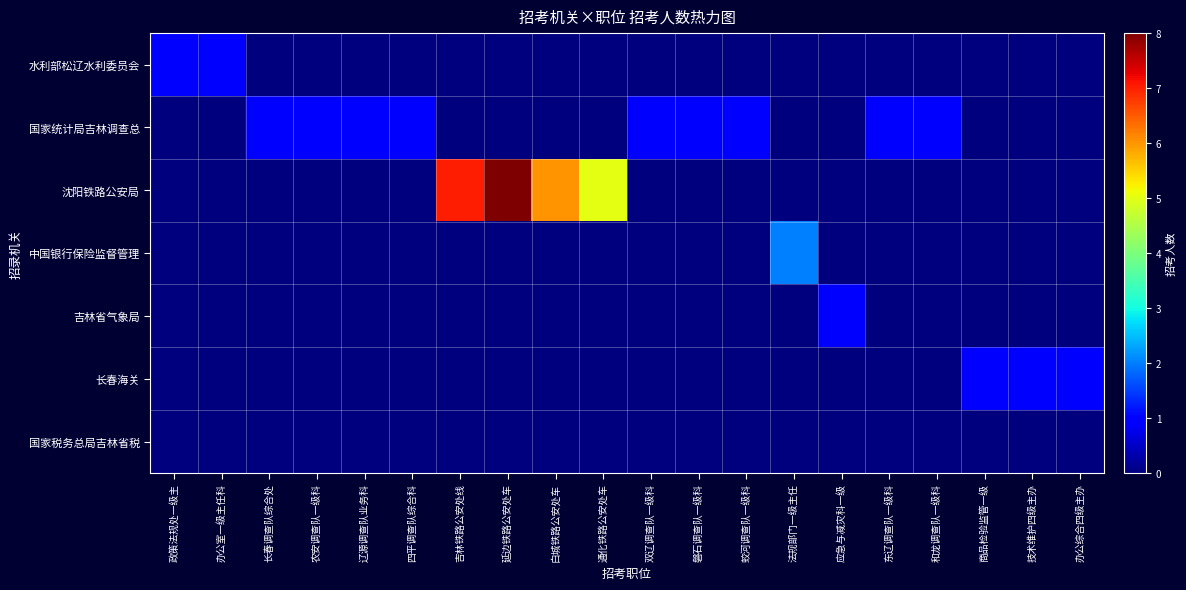

List the series in order of their peak value, lowest first.

国家税务总局吉林省税, 水利部松辽水利委员会, 国家统计局吉林调查总, 吉林省气象局, 长春海关, 中国银行保险监督管理, 沈阳铁路公安局